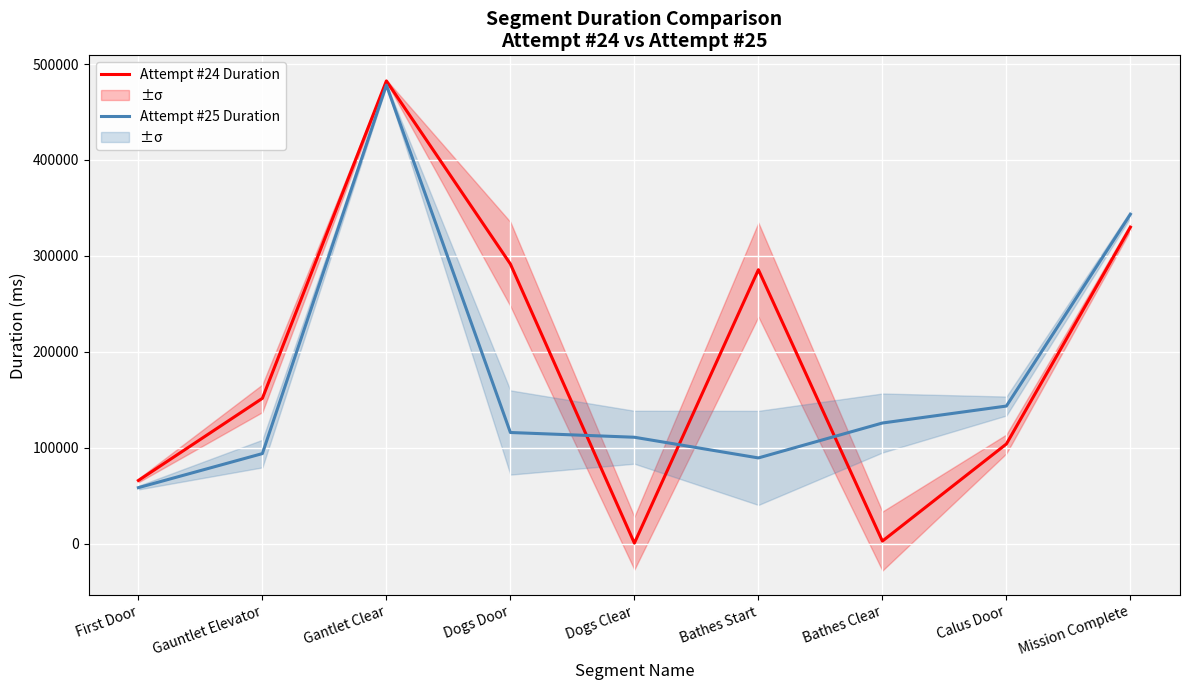

Is the value of Attempt #24 Duration at Mission Complete greater than the value of Attempt #25 Duration at Gauntlet Elevator?

Yes